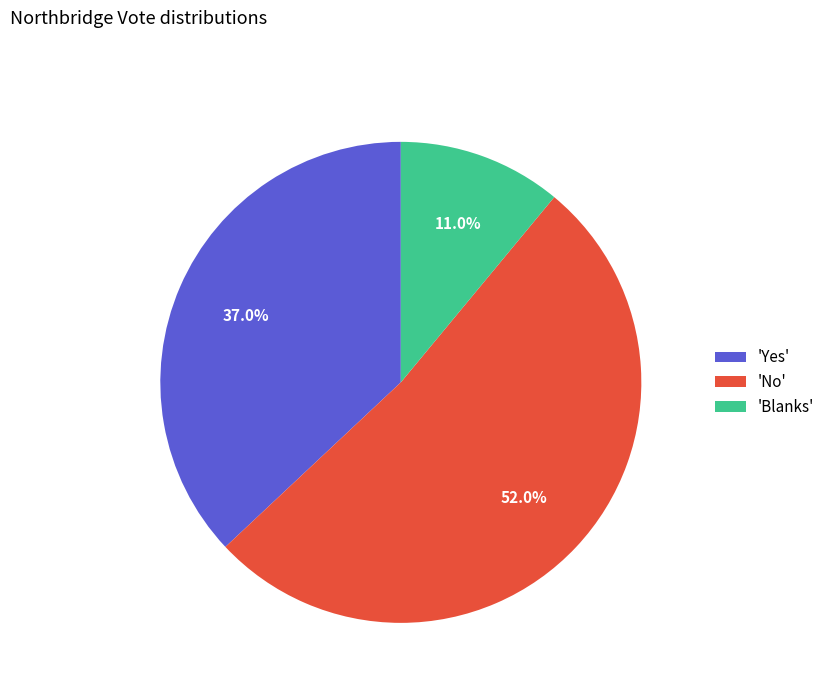

What is the total percentage of 'Blanks' and 'Yes'?

48.0%